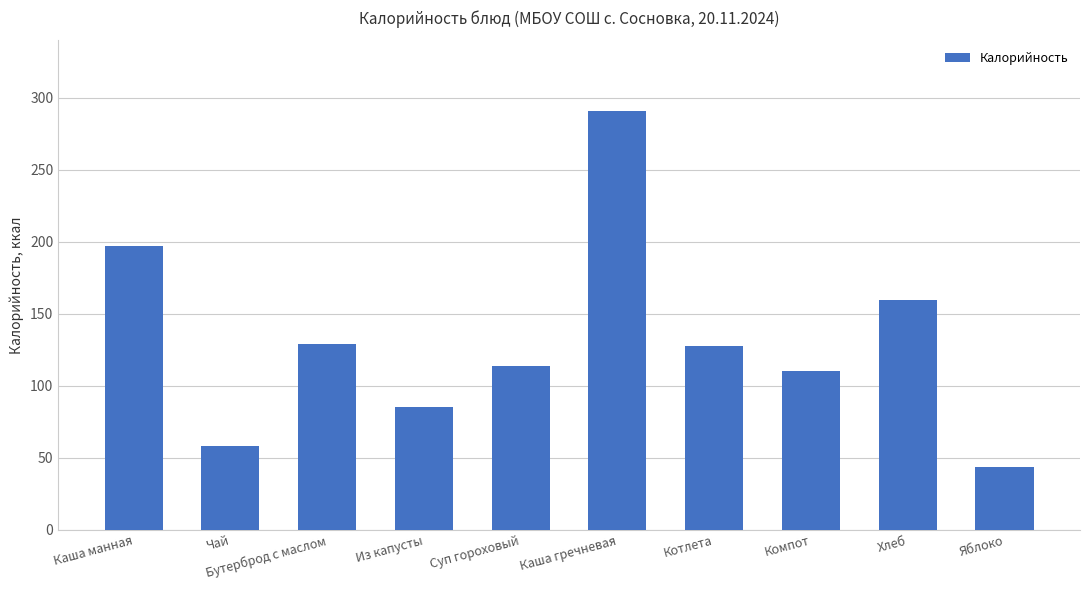

Which category has the lowest value across all series?

Яблоко